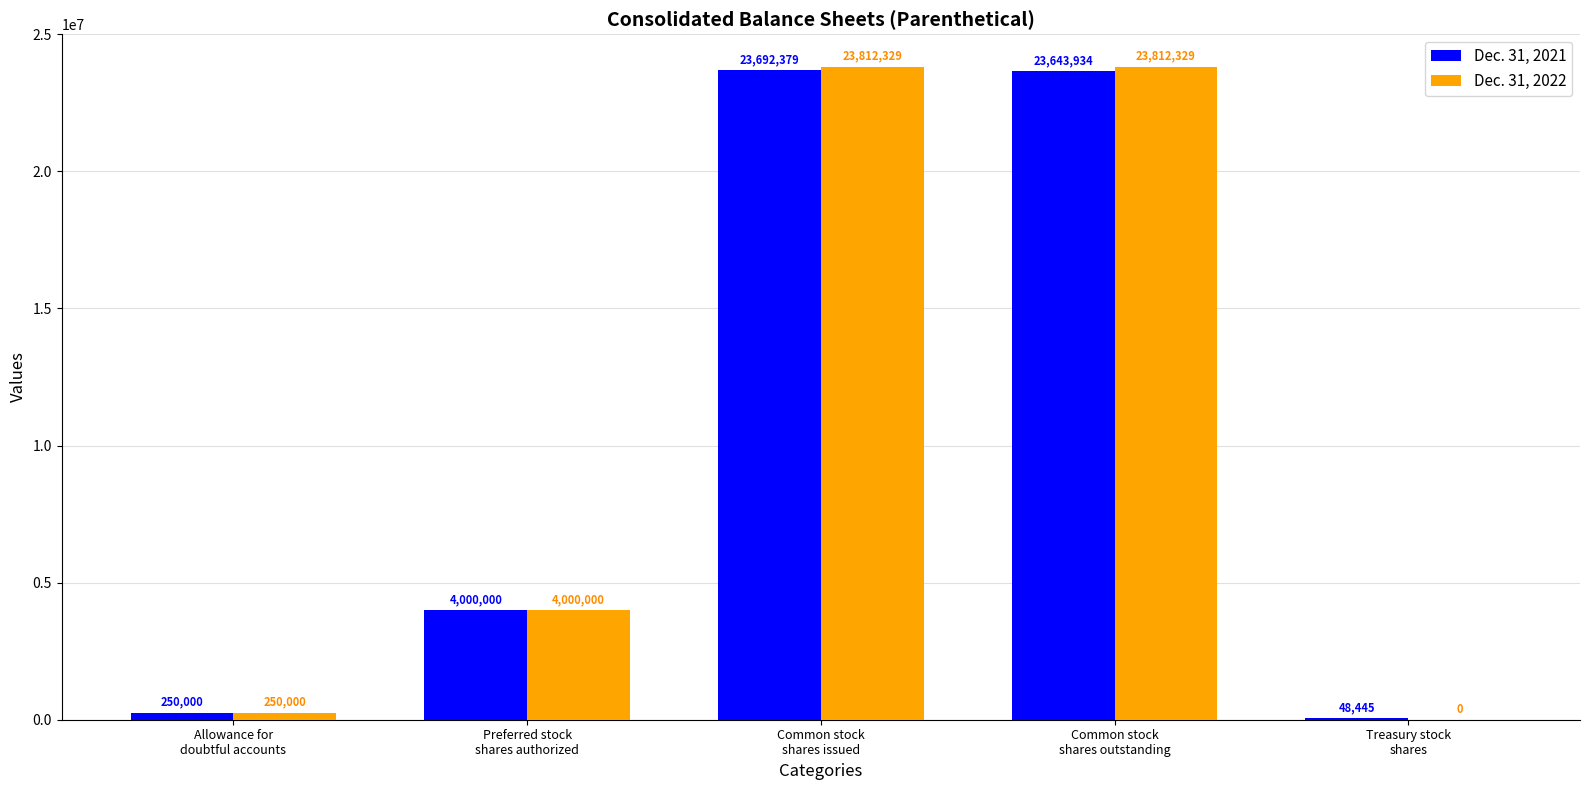

Reading left to right, extract all data points from this chart.

Dec. 31, 2021: 250000	4000000	23692379	23643934	48445
Dec. 31, 2022: 250000	4000000	23812329	23812329	0